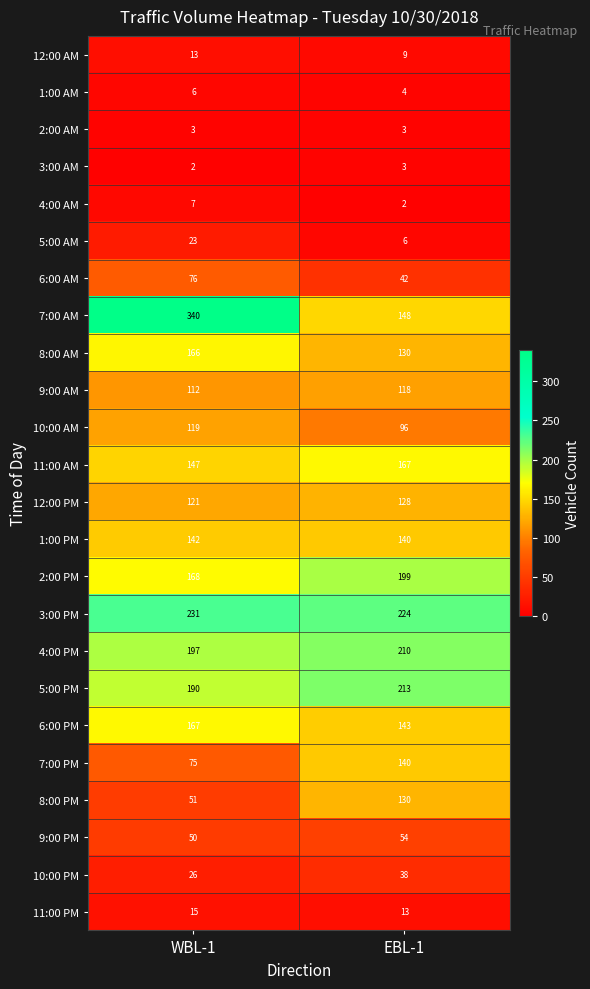

What is the spread (max minus min) of values at EBL-1?

222